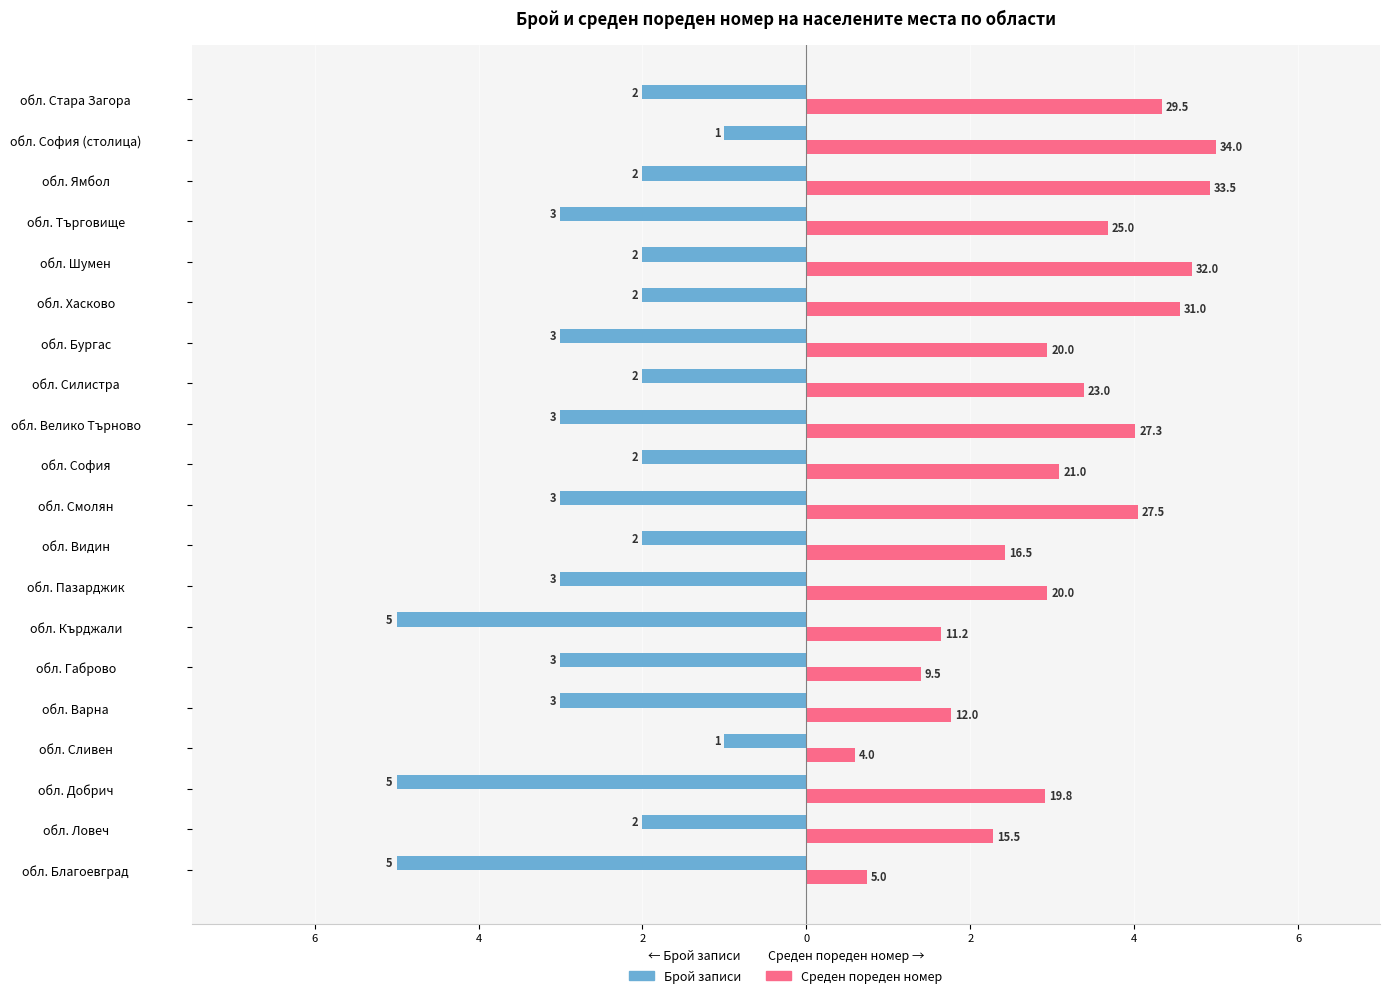

List the series in order of their overall mean, highest first.

Среден пореден номер, Брой записи